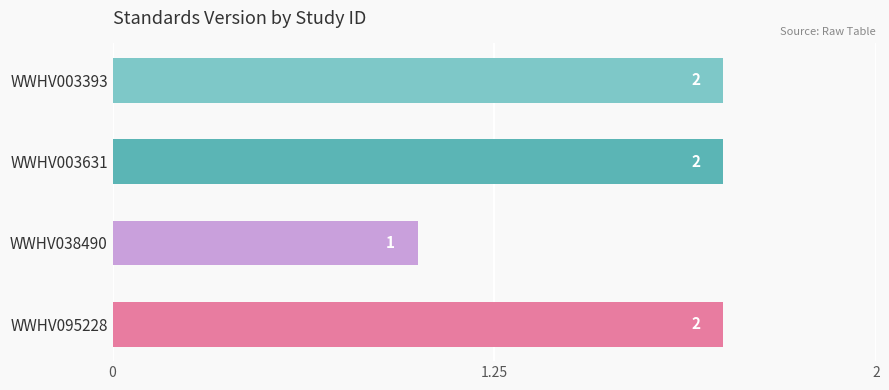

Does the chart contain any negative values?

No